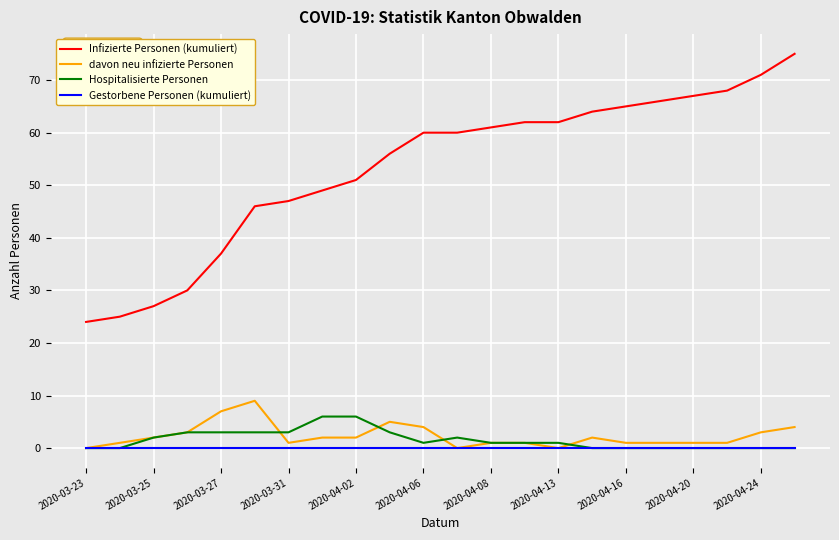

True or false: Infizierte Personen (kumuliert) and Gestorbene Personen (kumuliert) cross at least once.

False